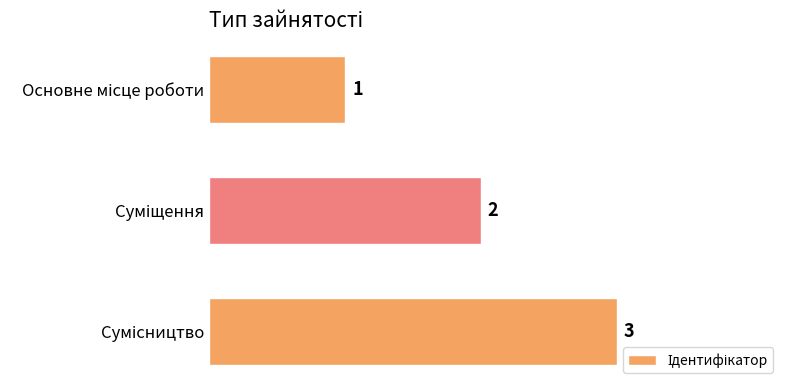

What is the greatest value displayed?

3